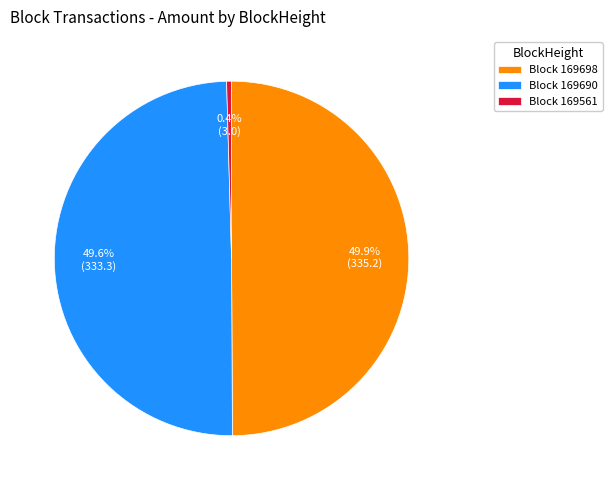

What is the smallest slice in the pie chart?

Block 169561